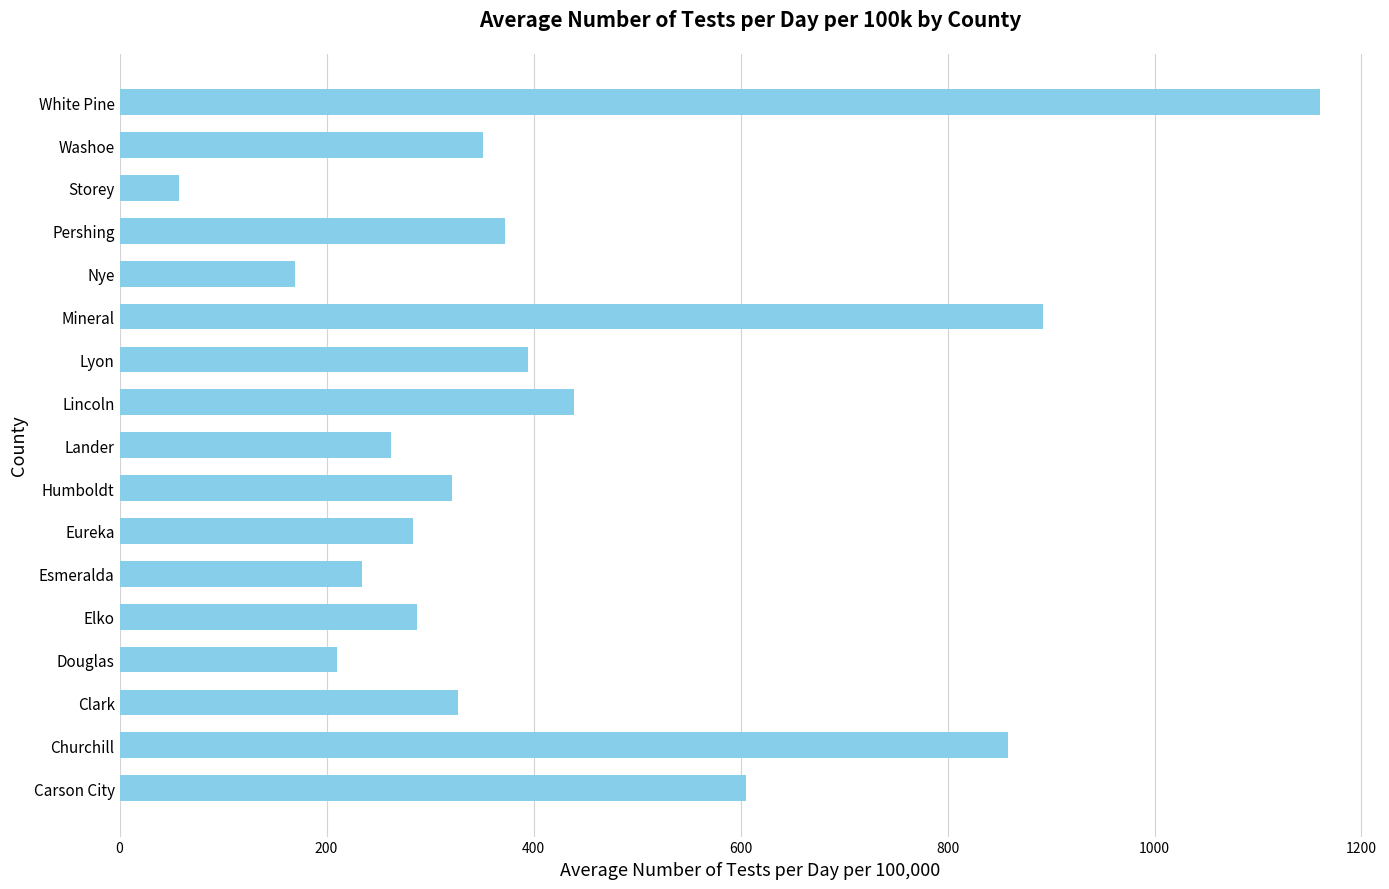

The chart shows a value of 1037.1 at Carson City. True or false?

False